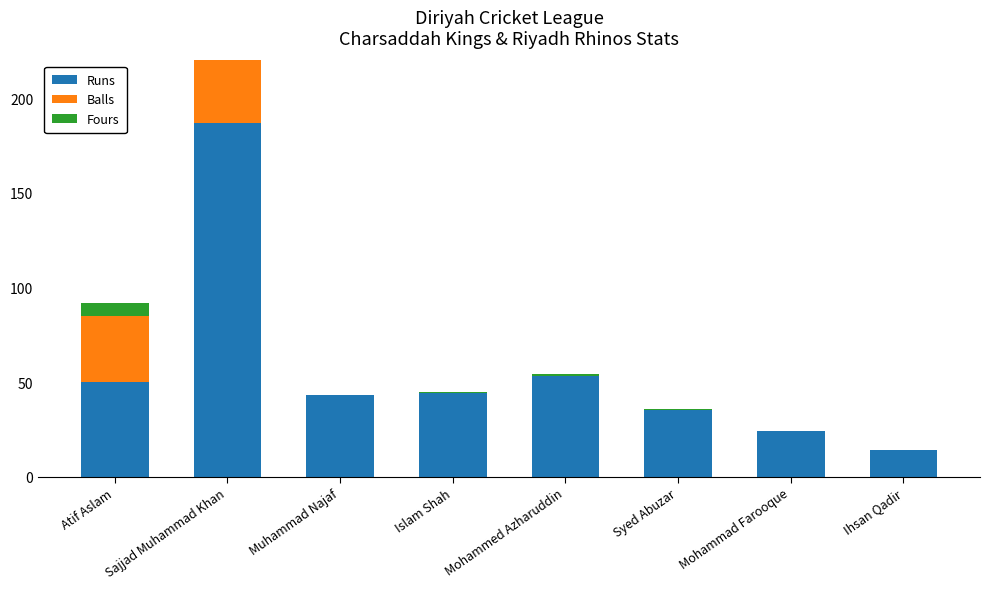

The Fours series shows 1 at Mohammed Azharuddin. True or false?

True